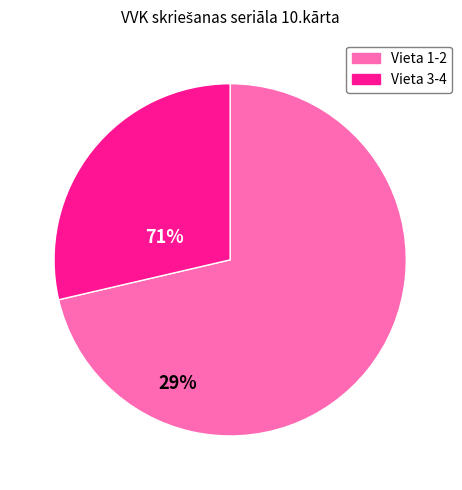

Is there a majority slice in this chart?

Yes